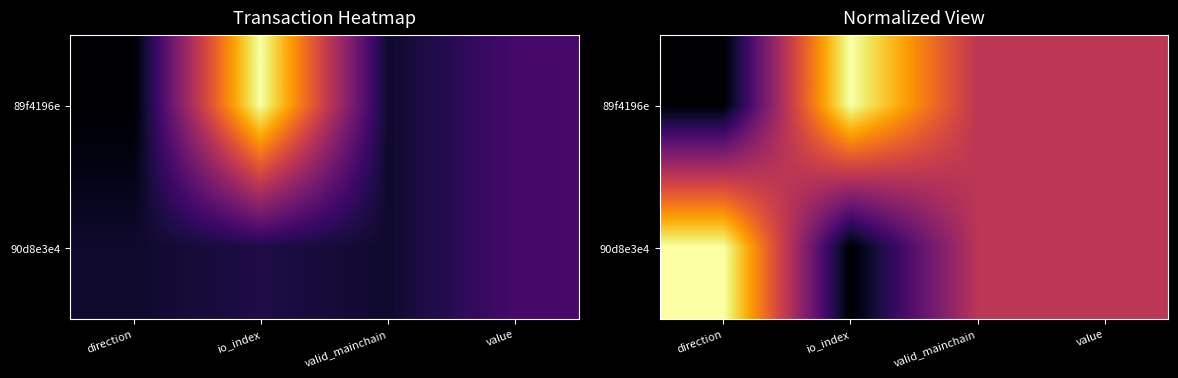

Which series changed the most between io_index and value?

89f4196e